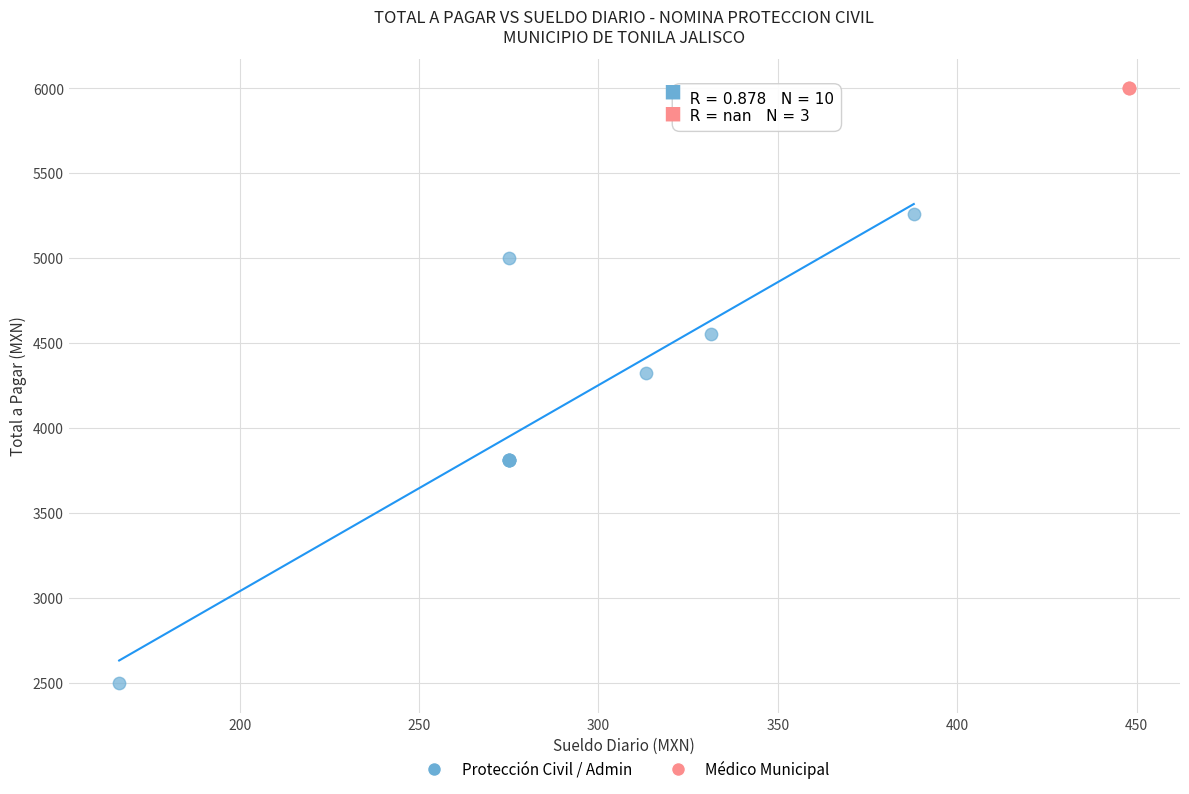

Which series contains the highest Y value?

Médico Municipal